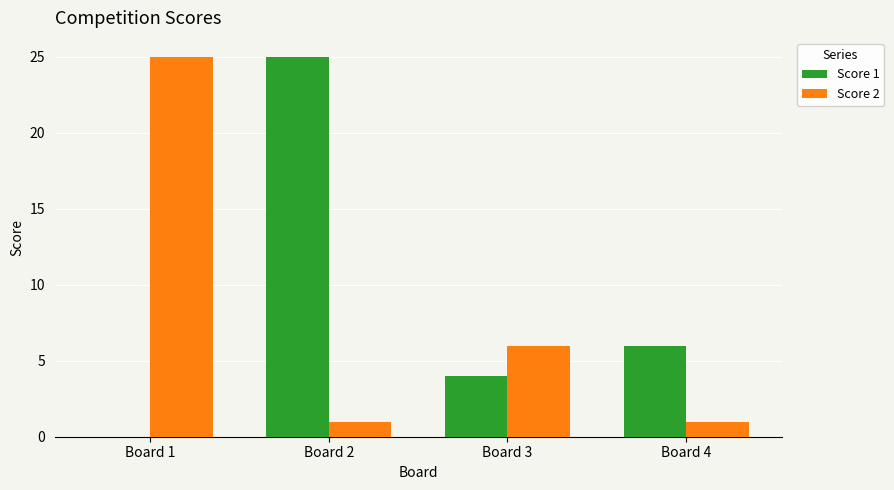

Is the value of Score 1 at Board 3 greater than the value of Score 2 at Board 2?

Yes